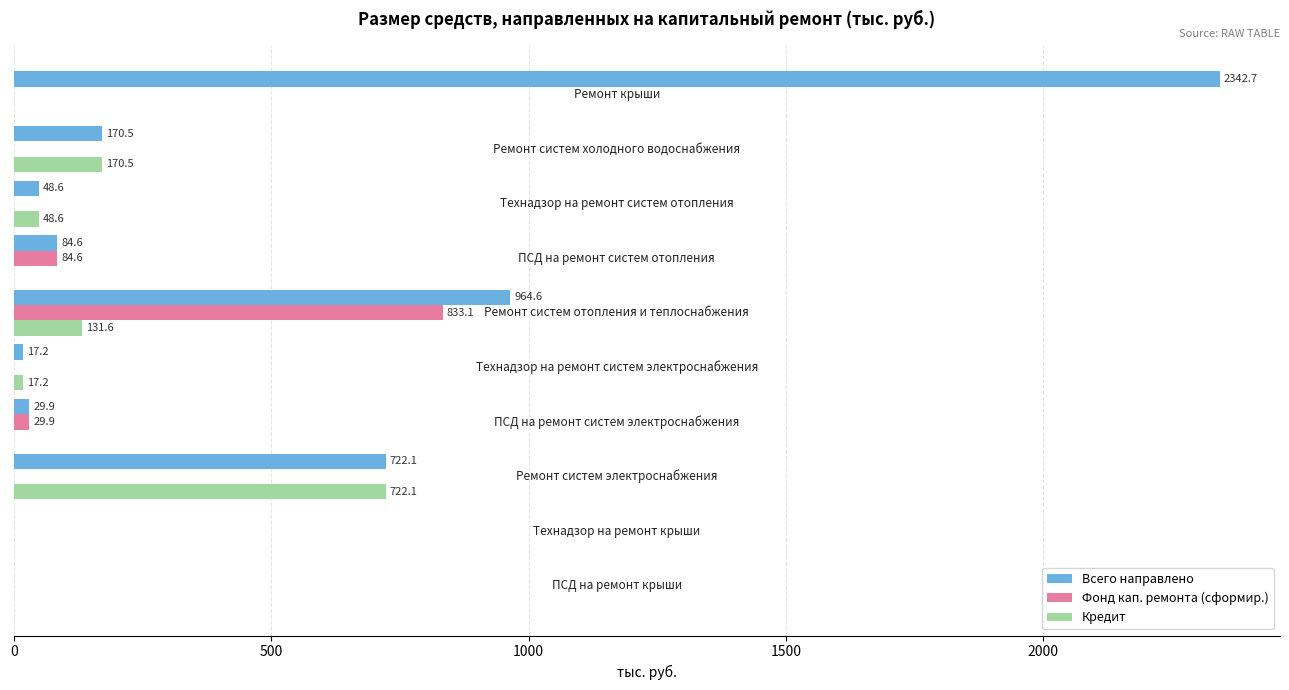

What is the greatest value displayed?

2342.7